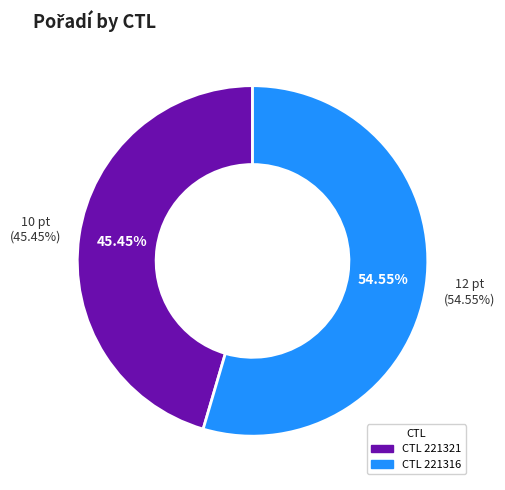

How many slices are in this pie chart?

2